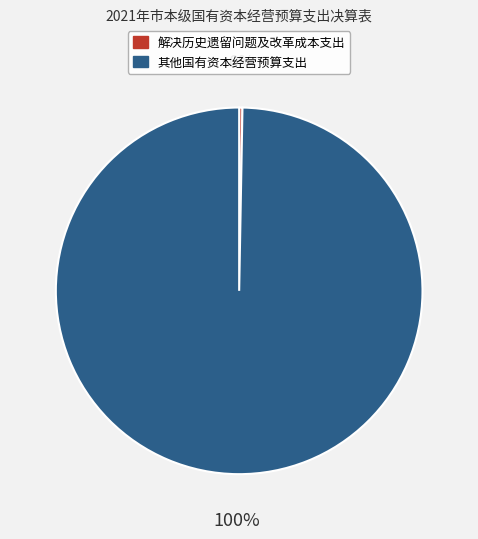

Rank the categories by value from lowest to highest.

解决历史遗留问题及改革成本支出, 其他国有资本经营预算支出